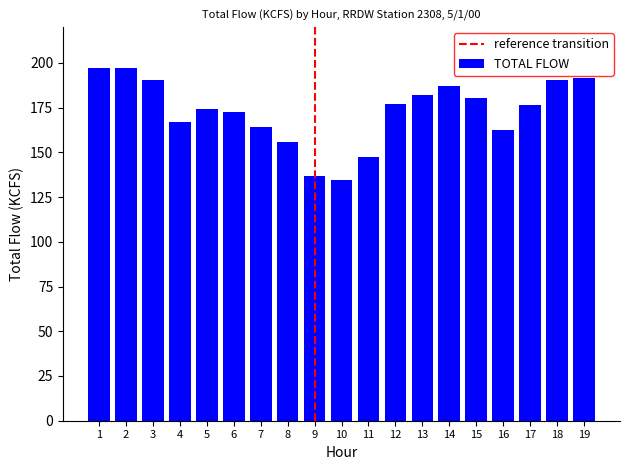

How many distinct data groups are displayed?

1